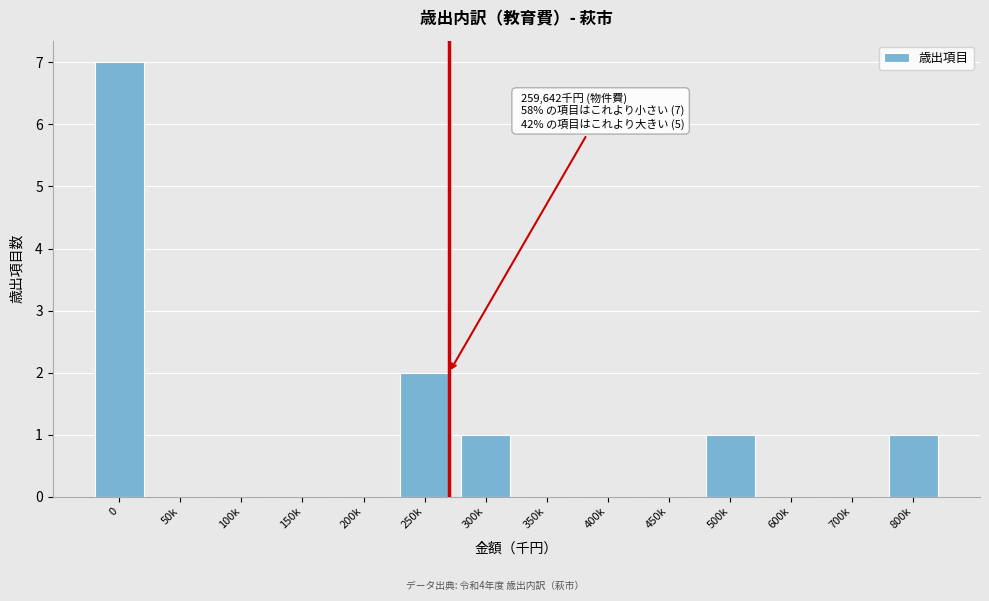

Reading left to right, transcribe all the data shown in this chart.

0=7	50k=0	100k=0	150k=0	200k=0	250k=2	300k=1	350k=0	400k=0	450k=0	500k=1	600k=0	700k=0	800k=1